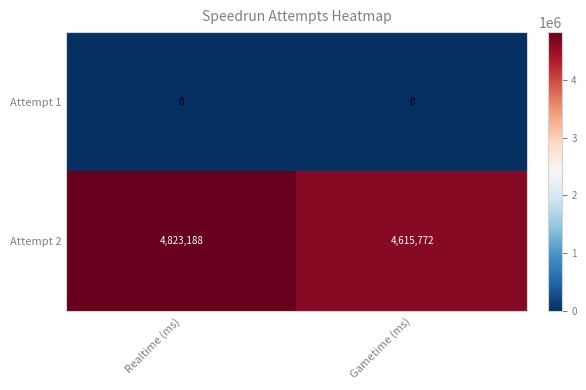

List the series in order of their peak value, lowest first.

Attempt 1, Attempt 2